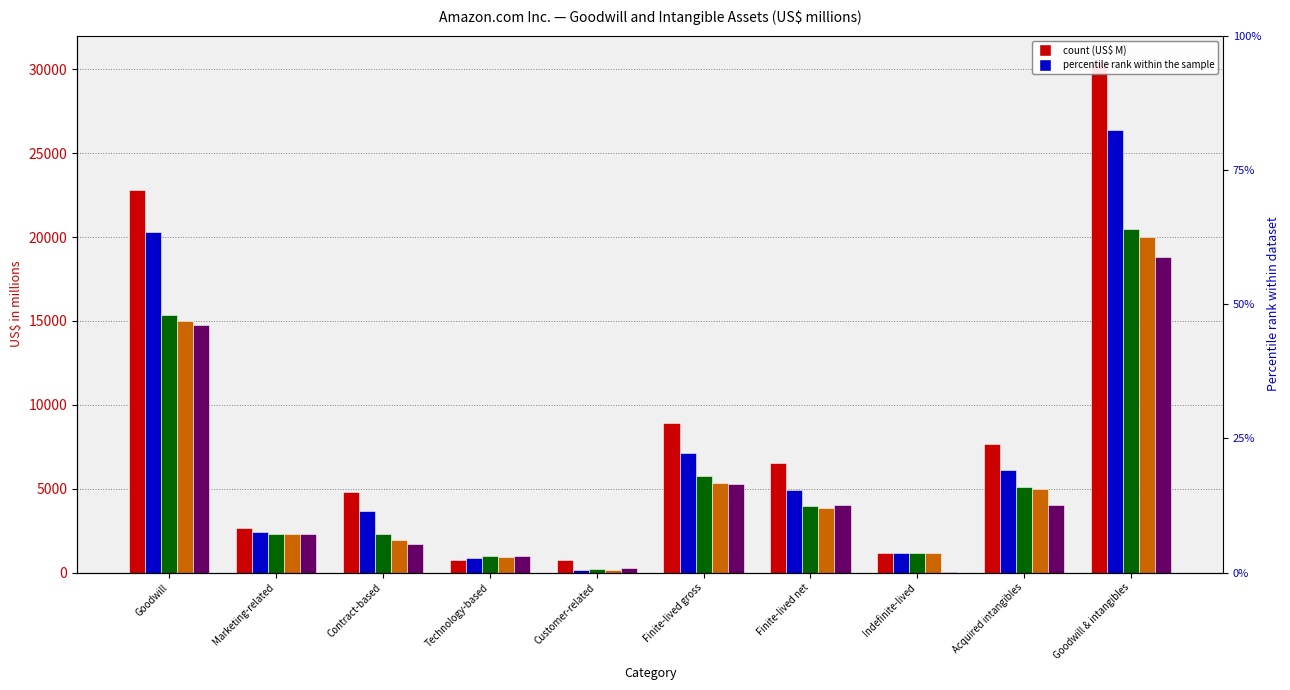

What is the greatest value displayed?

30476